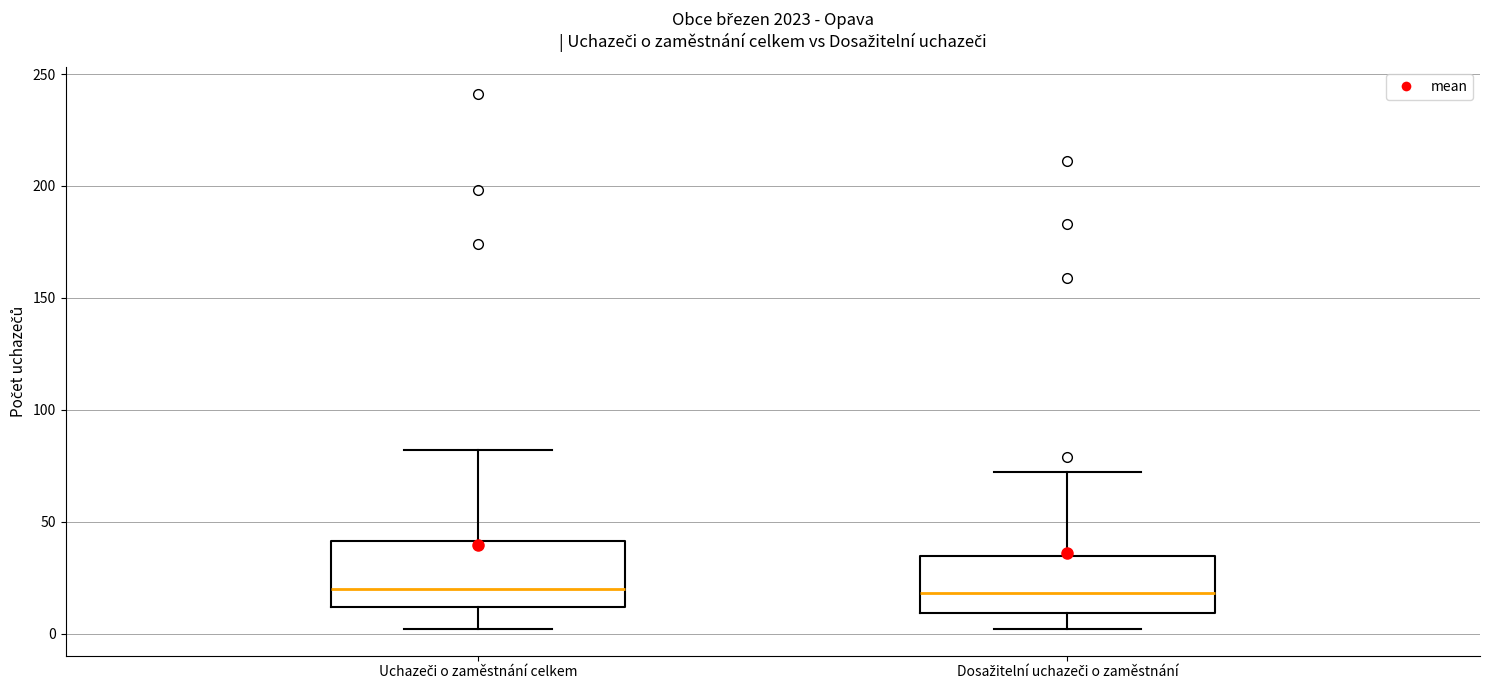

Reading left to right, read every box against the y-axis: the position of its median line, the range the box covers, and the ends of its whiskers. The values are not printed on the chart, so give them approximately, as read against the axis.

Uchazeči o zaměstnání celkem: median 20, box 10 to 40, whiskers 0 to 80
Dosažitelní uchazeči o zaměstnání: median 20, box 10 to 35, whiskers 0 to 70